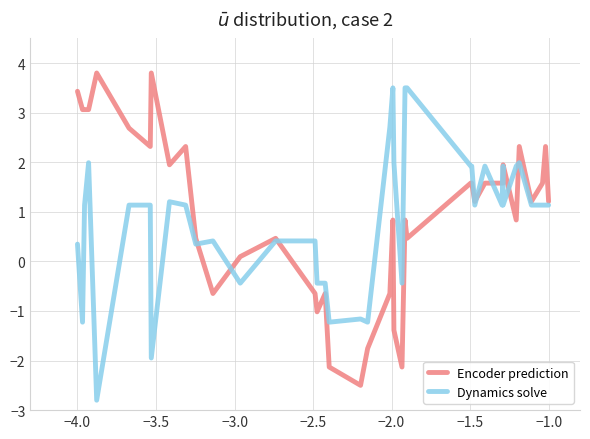

Reading left to right, transcribe all the data shown in this chart.

Encoder prediction: 3.4	3.1	3.1	3.1	3.8	2.7	2.3	3.8	1.9	2.3	0.5	-0.6	0.1	0.5	-0.6	-1.0	-0.6	-2.1	-2.5	-1.8	-0.6	0.8	-1.4	-2.1	0.8	0.5	1.6	1.6	1.2	1.6	1.6	1.6	1.9	0.8	2.3	1.2	1.6	2.3	1.2
Dynamics solve: 0.3	-1.2	1.1	2.0	-2.8	1.1	1.1	-1.9	1.2	1.1	0.3	0.4	-0.4	0.4	0.4	-0.4	-0.4	-1.2	-1.2	-1.2	2.7	3.5	2.0	-0.4	3.5	3.5	1.9	1.9	1.1	1.9	1.1	1.9	1.1	1.9	2.0	1.1	1.1	1.1	1.1